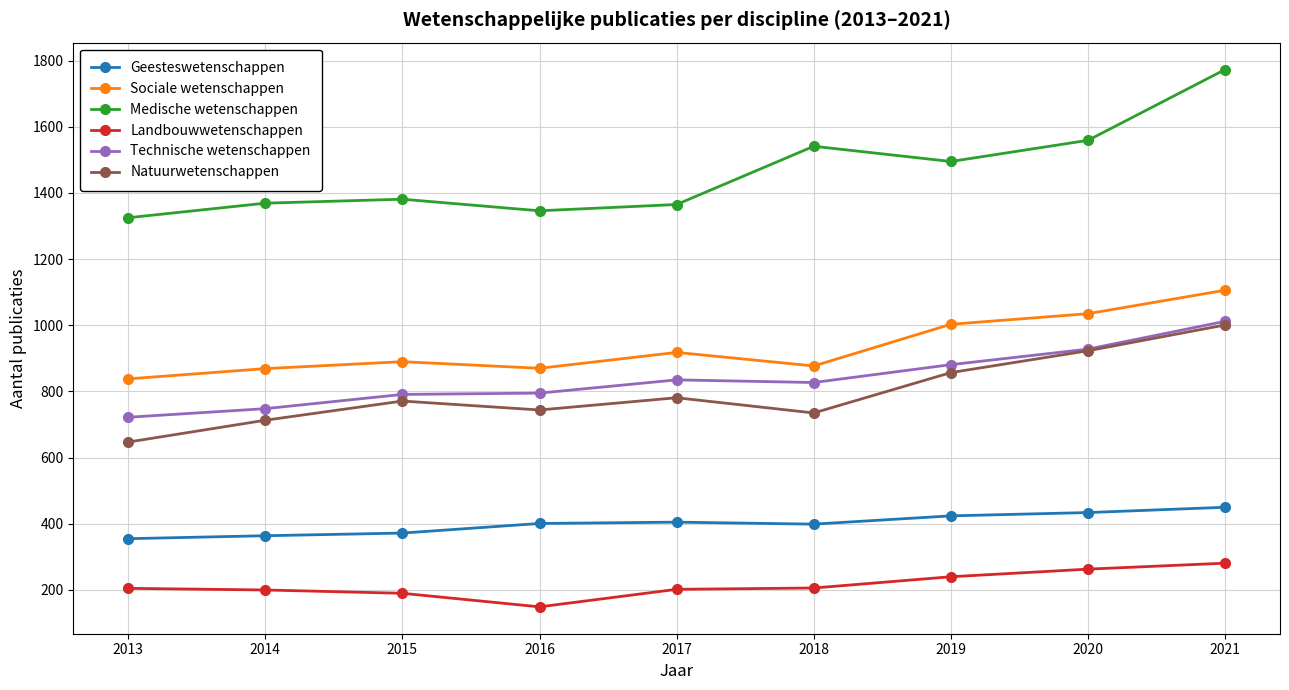

At which category is the sum across all series the highest?

2021